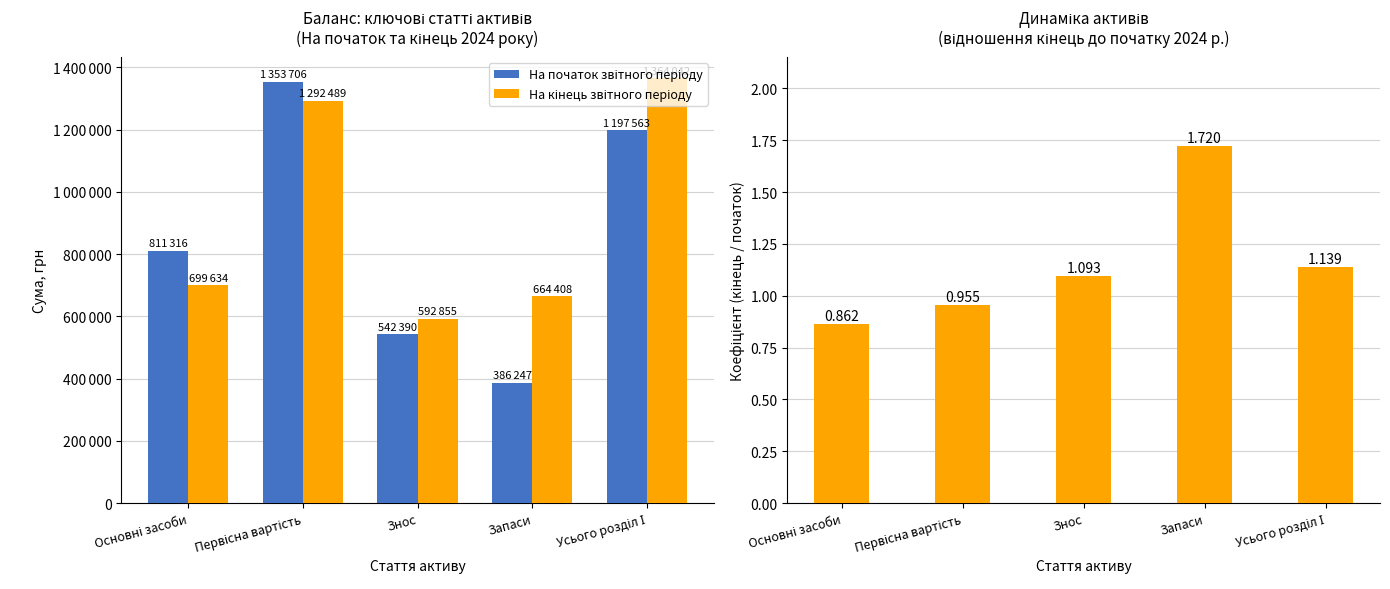

What is the average value of the Відношення кінець/початок series?

1.2